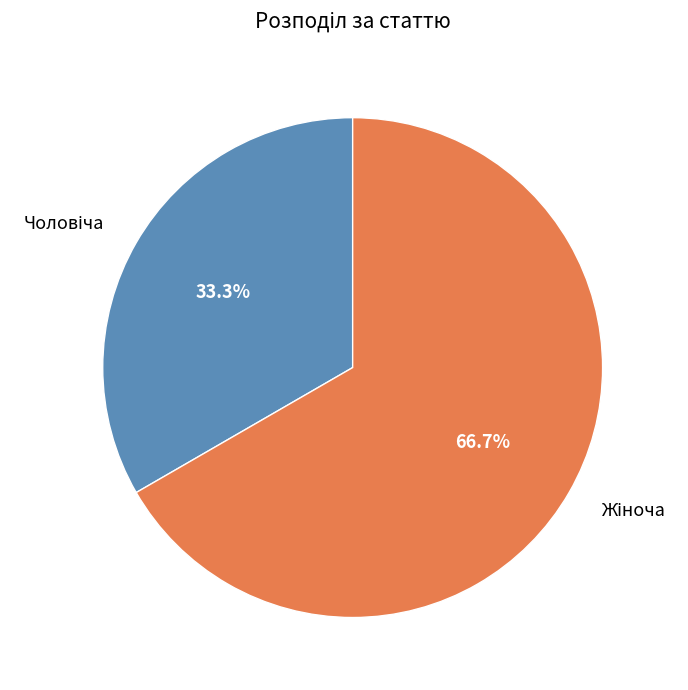

Is there any slice that represents more than half of the pie?

Yes